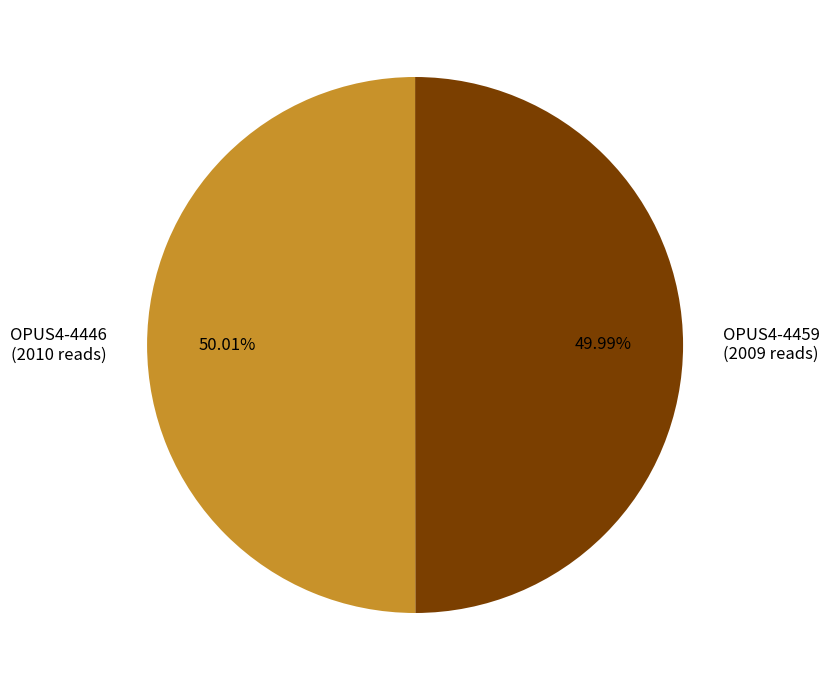

True or false: OPUS4-4446 accounts for 65% of the total.

False